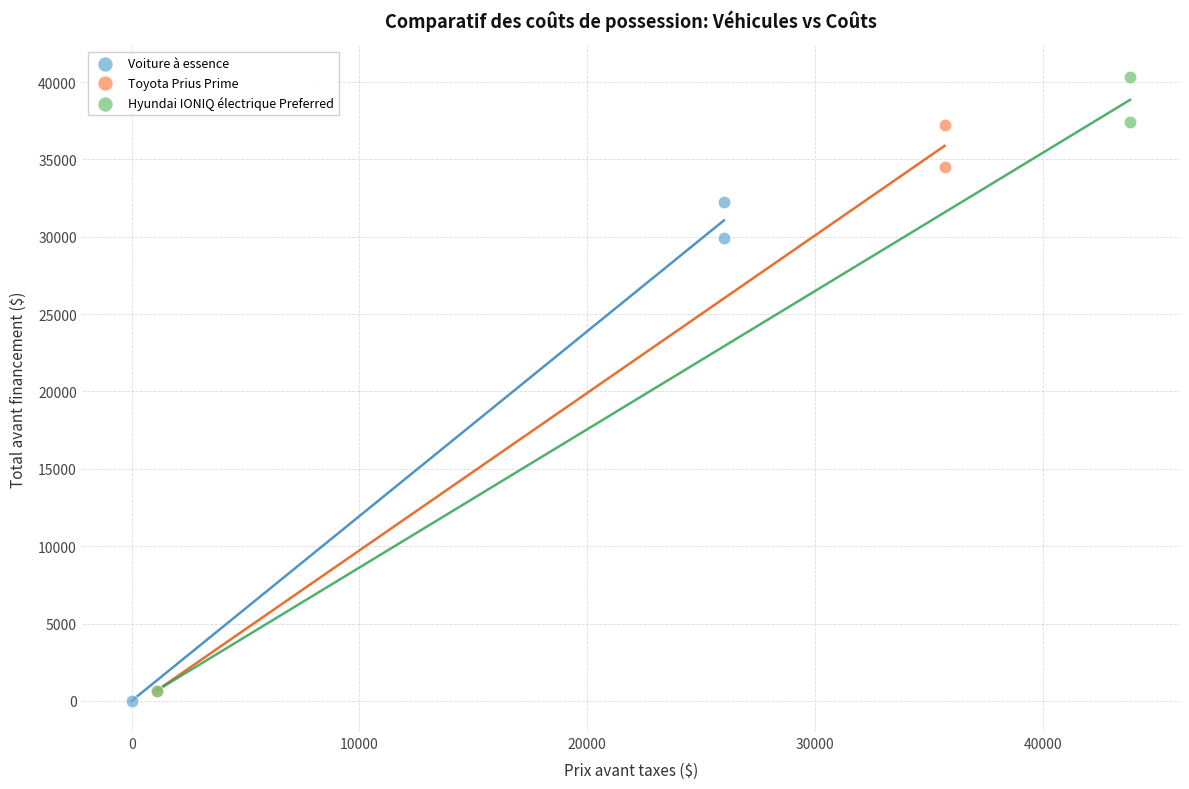

Which series has the largest Y range (max minus min)?

Hyundai IONIQ électrique Preferred